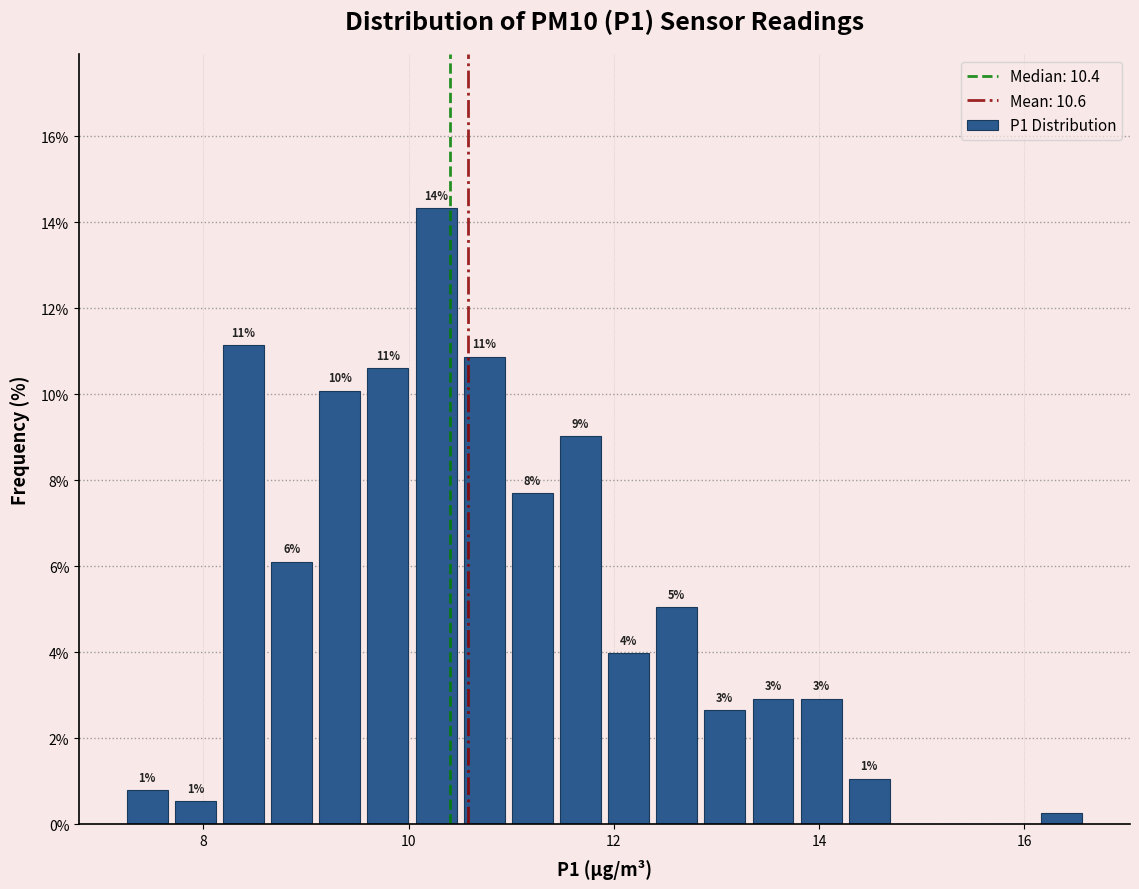

Around what value on the x-axis is the tallest bar? Give the approximate position of its centre, as read against the axis.

10.2